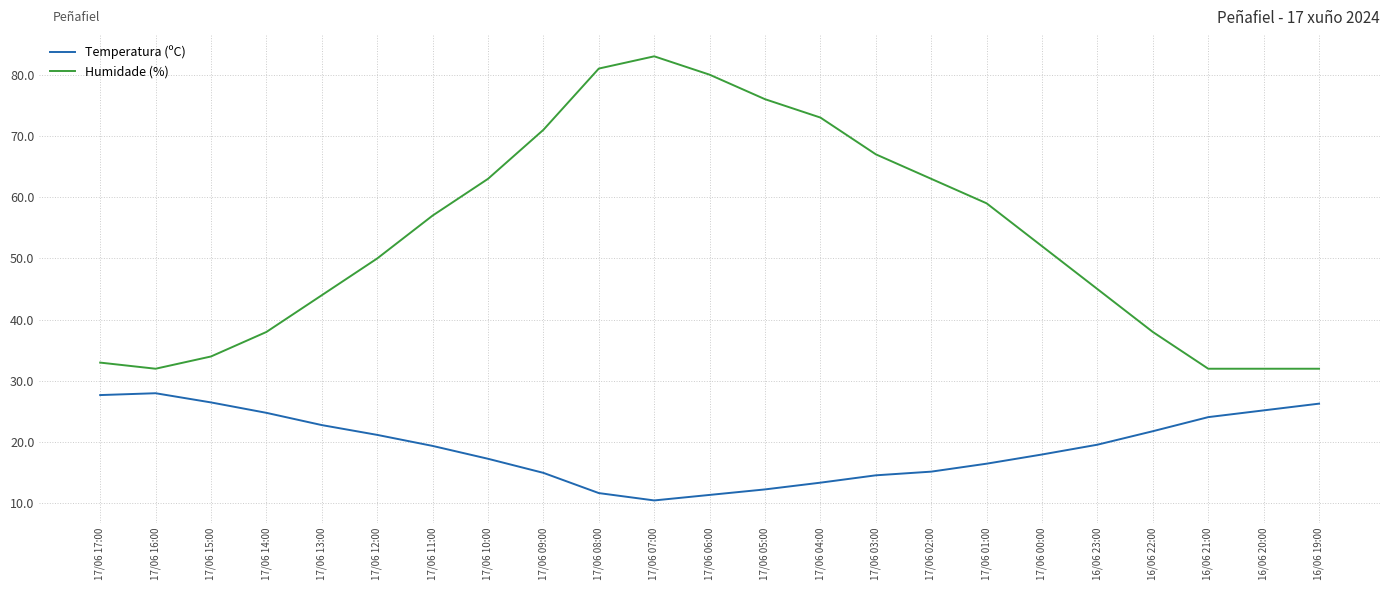

Rank the series by their maximum value, from highest to lowest.

Humidade (%), Temperatura (ºC)